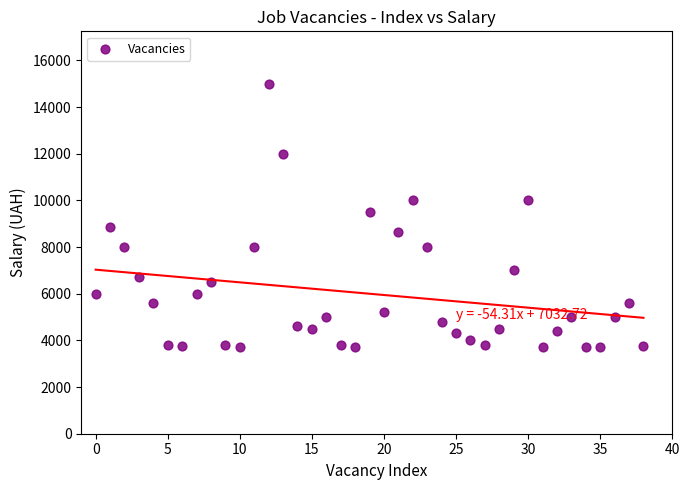

What is the range of Y values (max minus min)?

11277.0